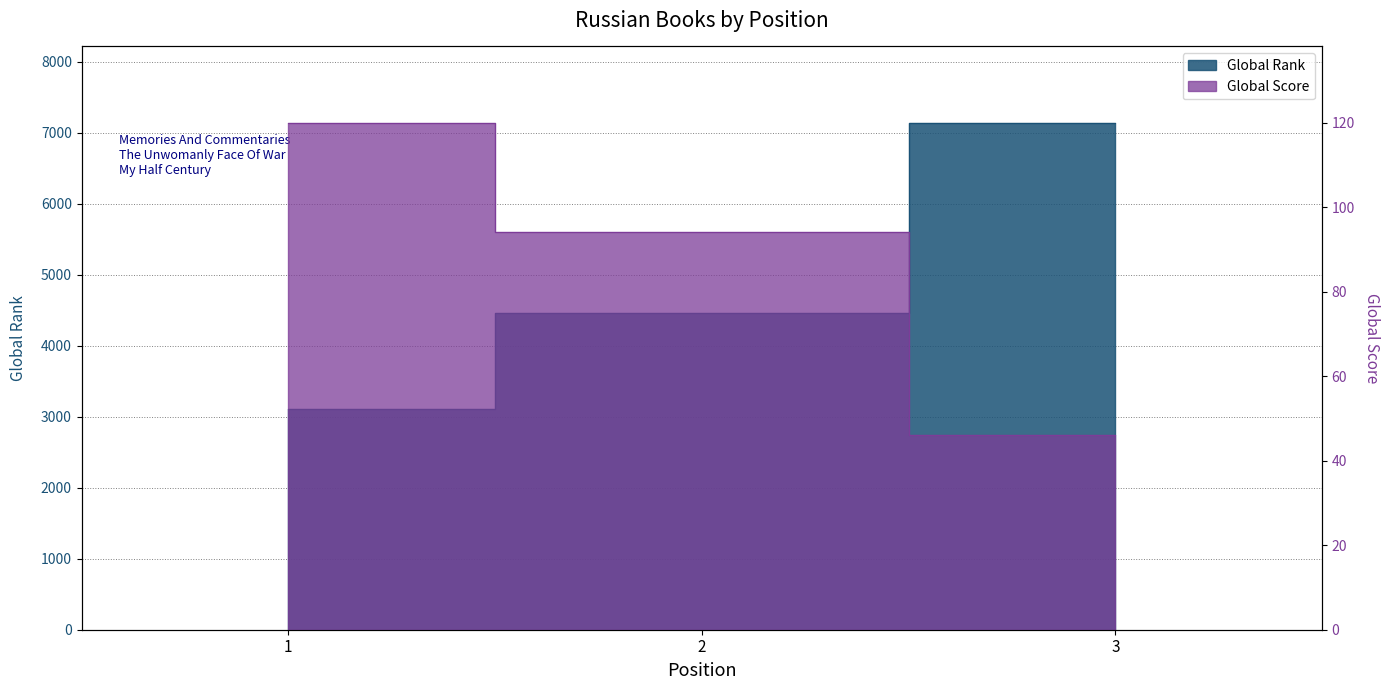

How many data points in Global Rank are above 4455?

1